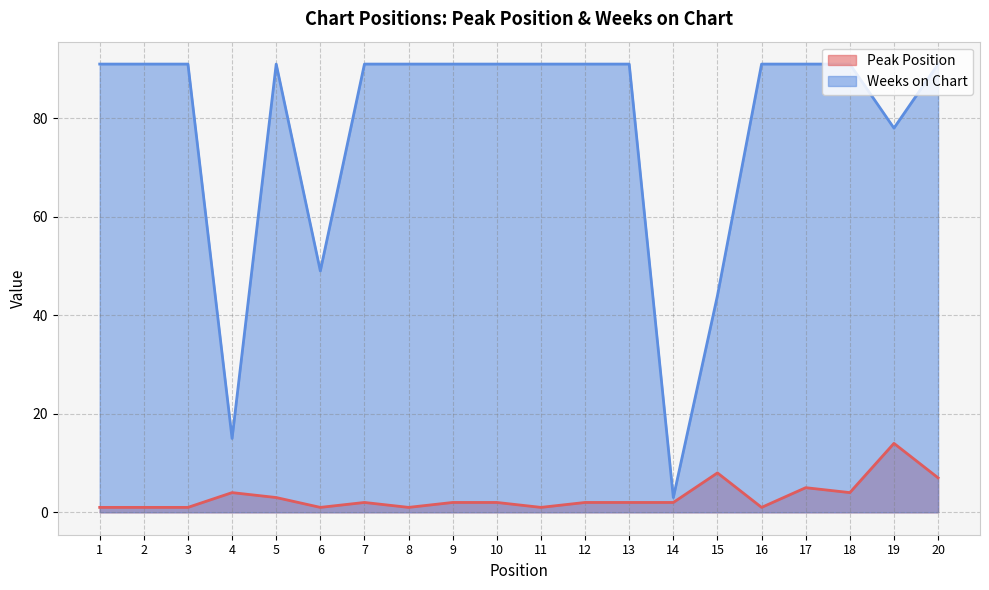

Count the number of data series in this chart.

2